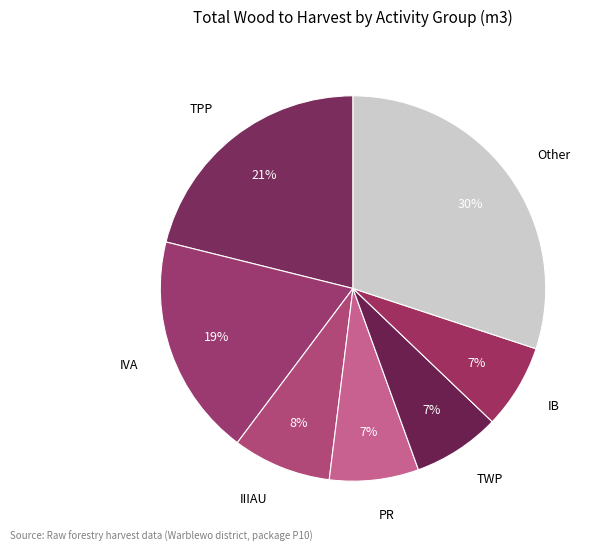

Count the number of slices in the pie.

7